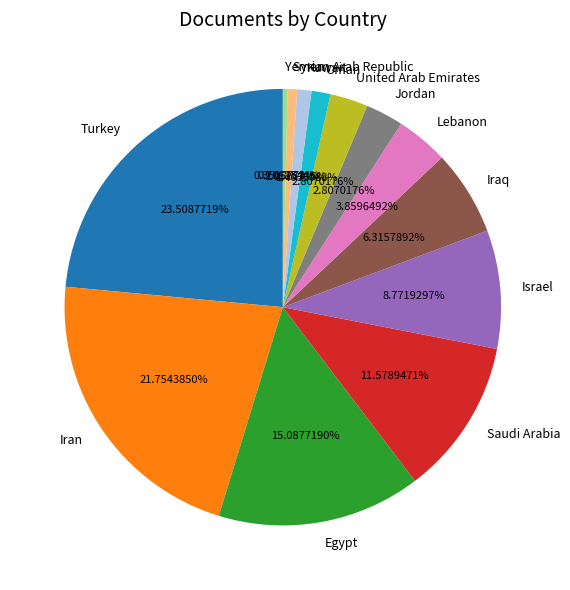

What is the largest slice in the pie chart?

Turkey